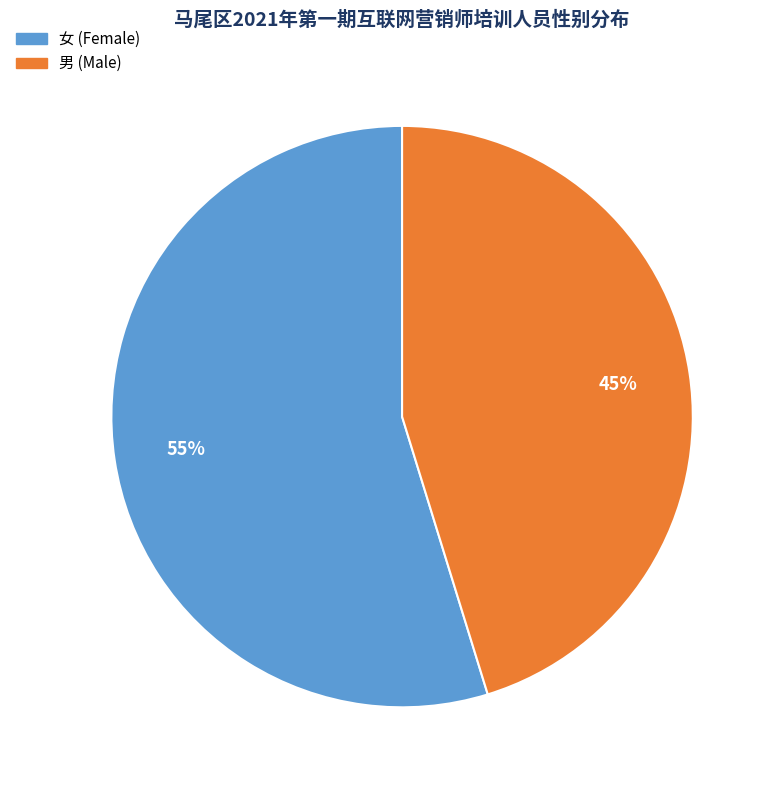

What is the largest slice in the pie chart?

女